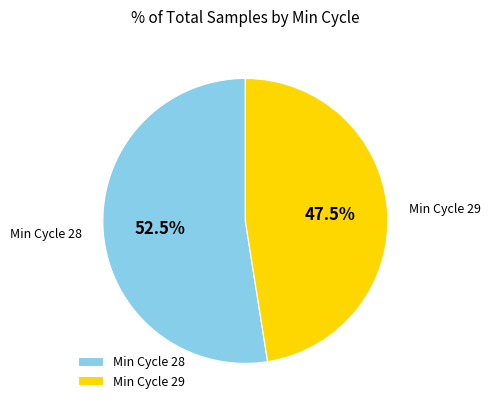

Does Min Cycle 29 account for over 50% of the chart?

No